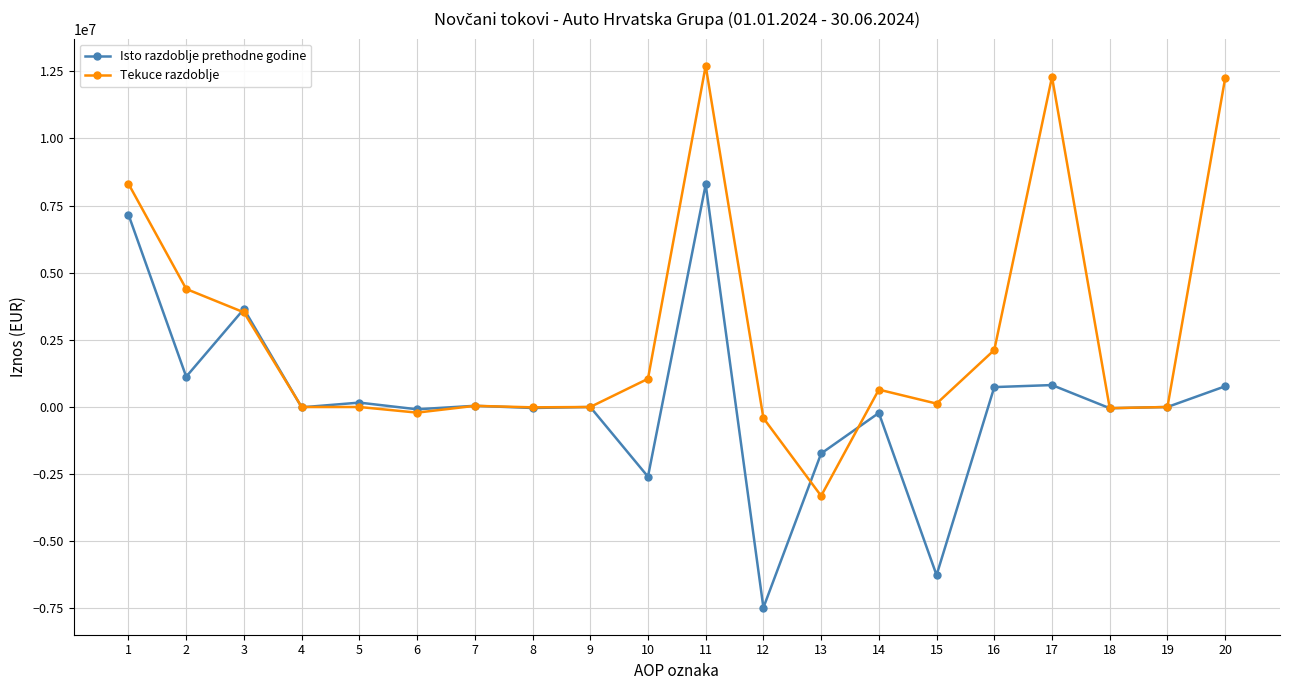

How many data points in Tekuce razdoblje are less than 126263?

10